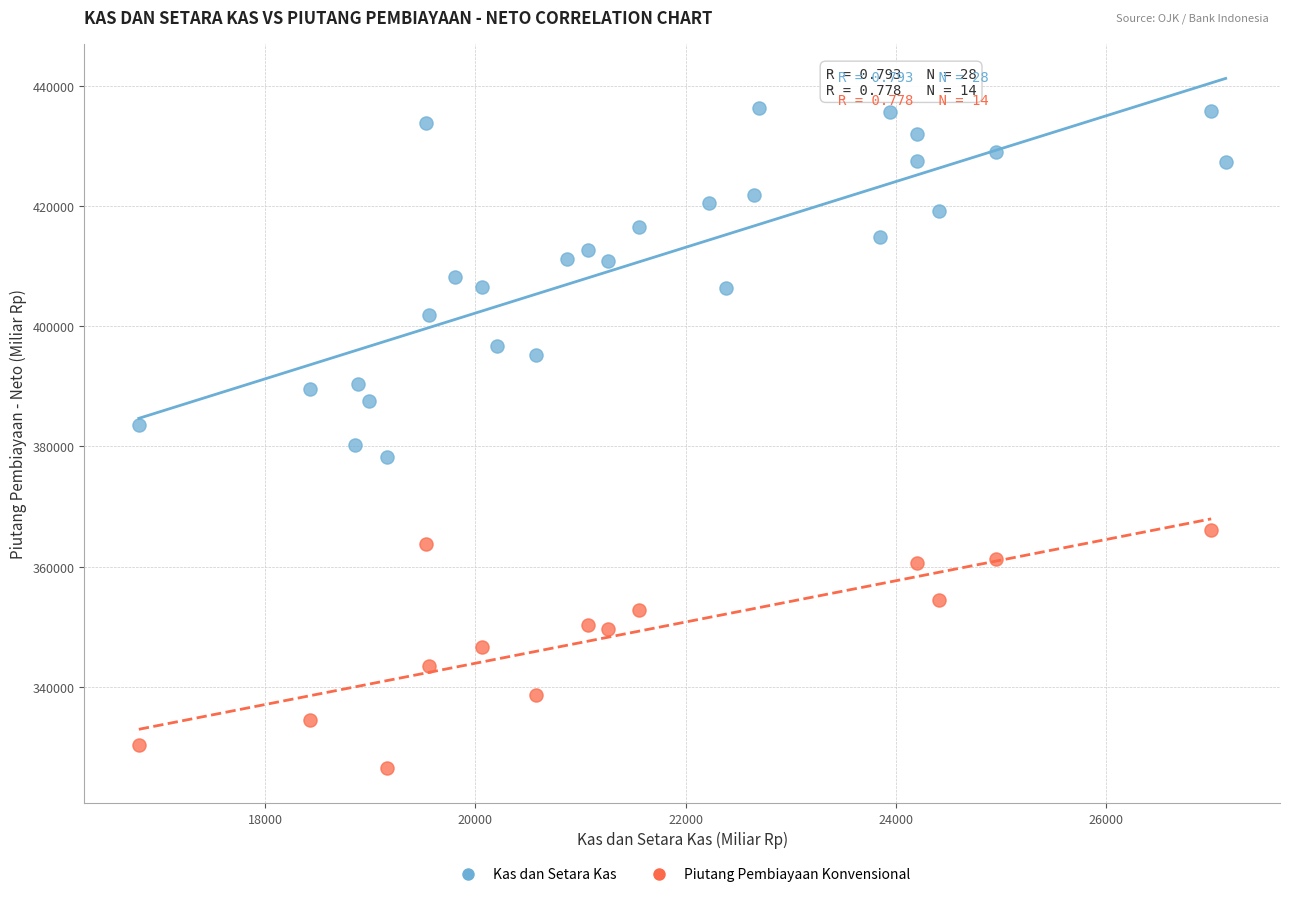

Which series reaches the maximum Y coordinate?

Kas dan Setara Kas